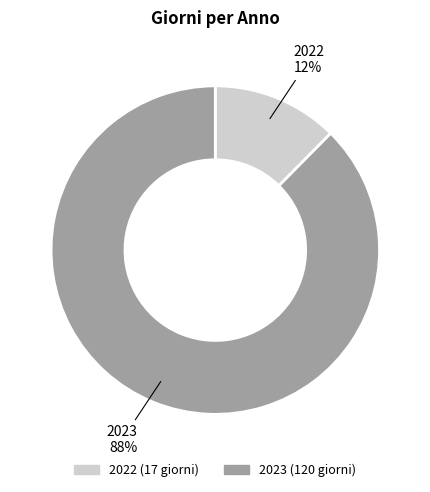

Is there any slice that represents more than half of the pie?

Yes